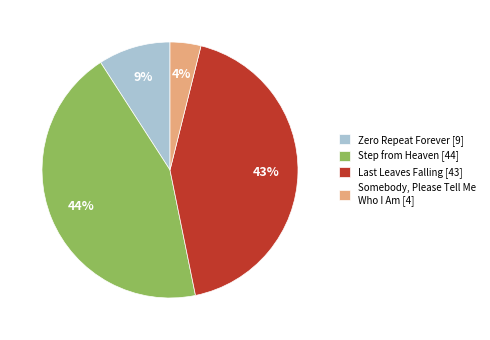

Which category has the biggest portion of the pie?

Step from Heaven